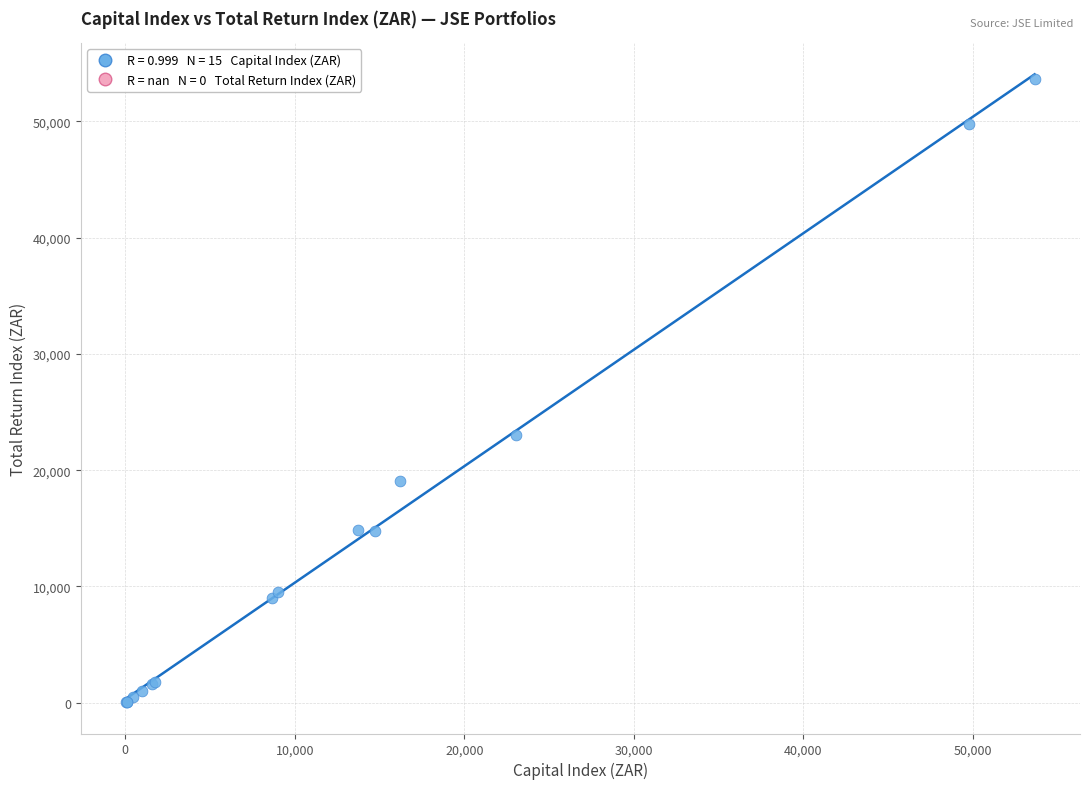

What Y value in the scatter plot is closest to 26848?

23038.2